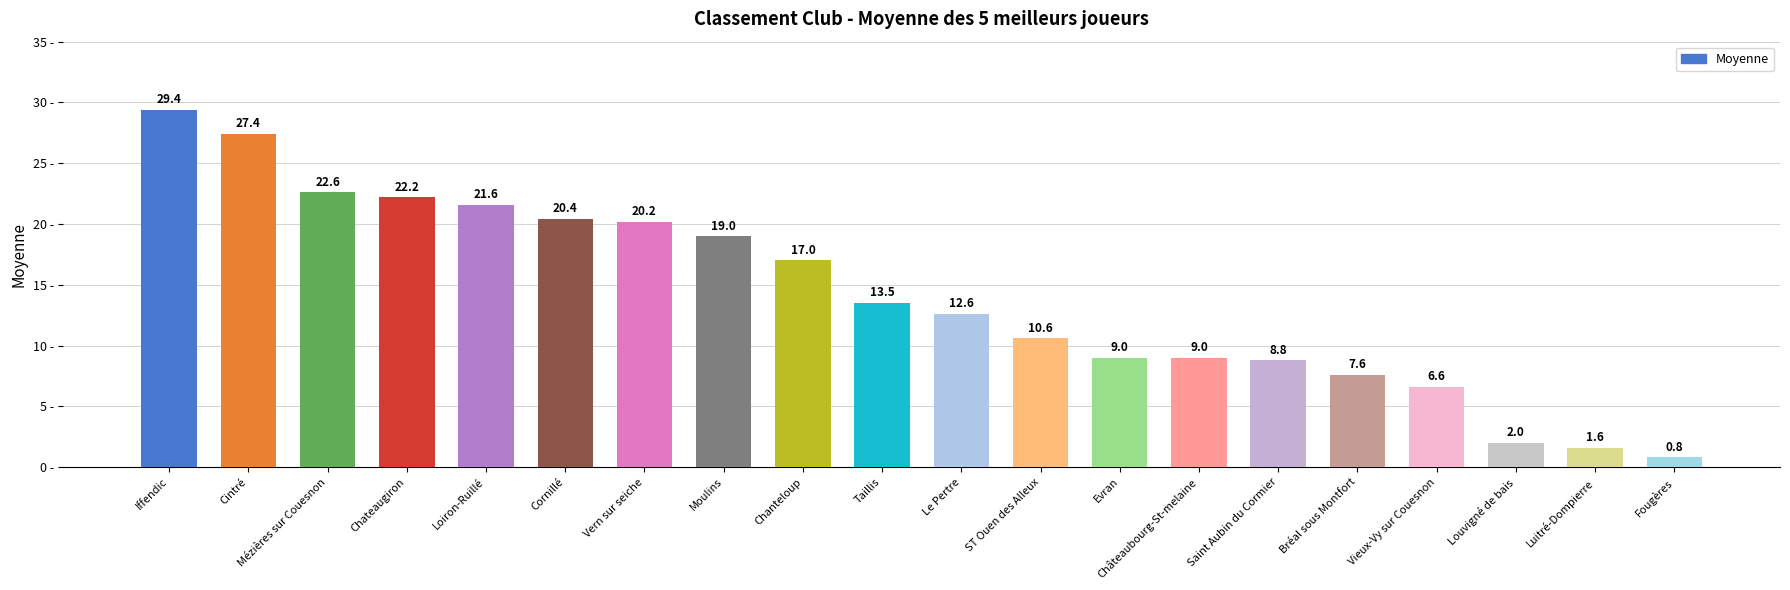

What is the smallest value displayed?

0.8